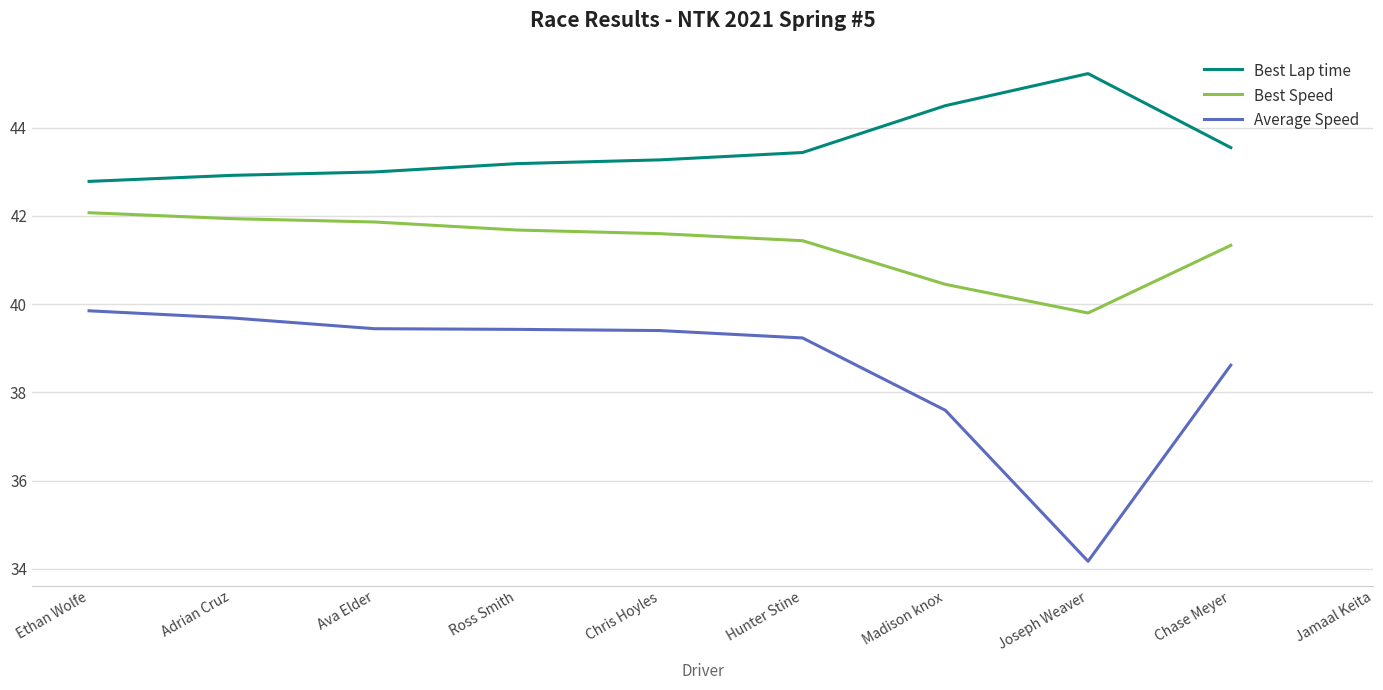

Between Ava Elder and Madison knox, which series saw the biggest shift?

Average Speed